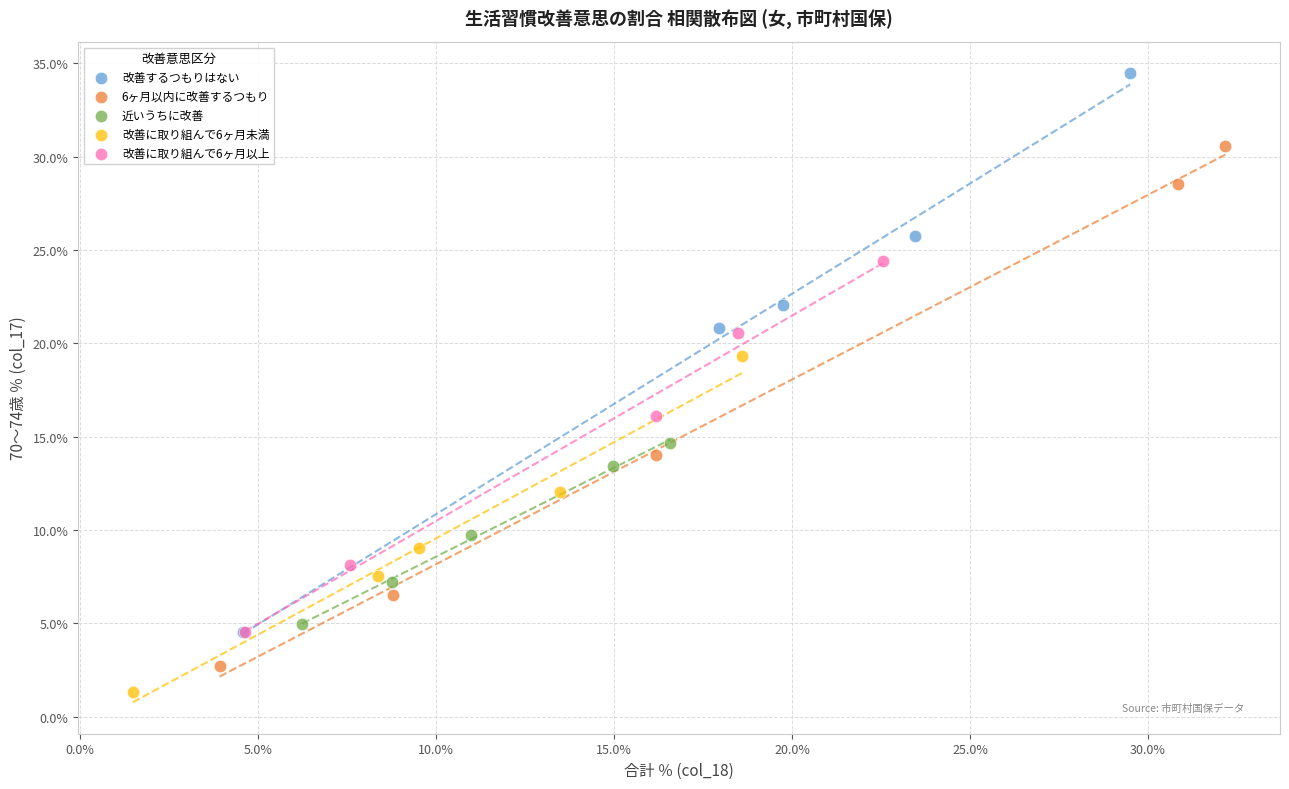

Which series has the largest Y range (max minus min)?

改善するつもりはない